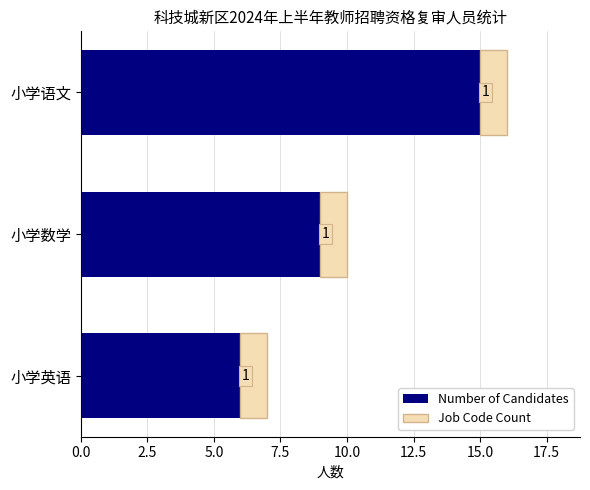

The Number of Candidates series shows 13 at 小学数学. True or false?

False